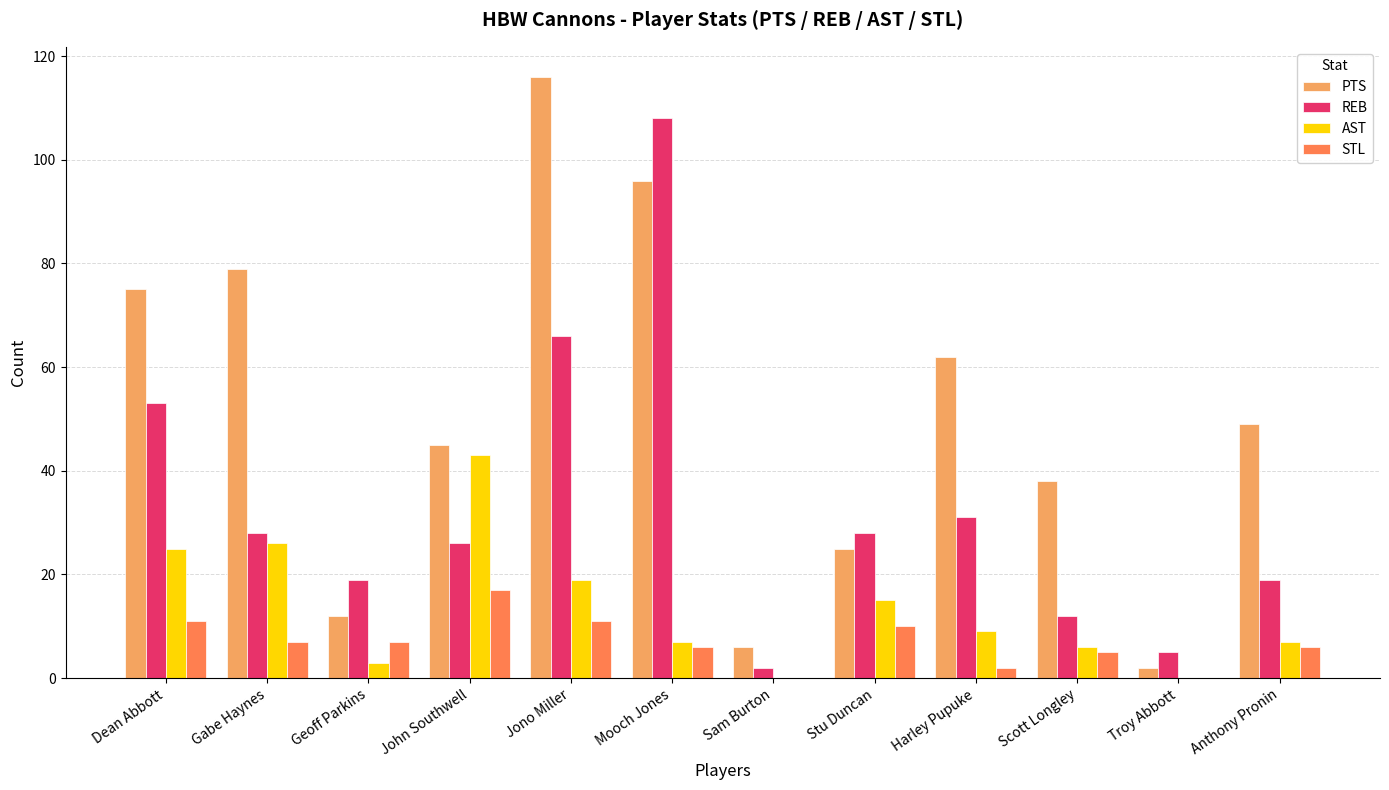

Is the value of REB at John Southwell greater than the value of STL at John Southwell?

Yes